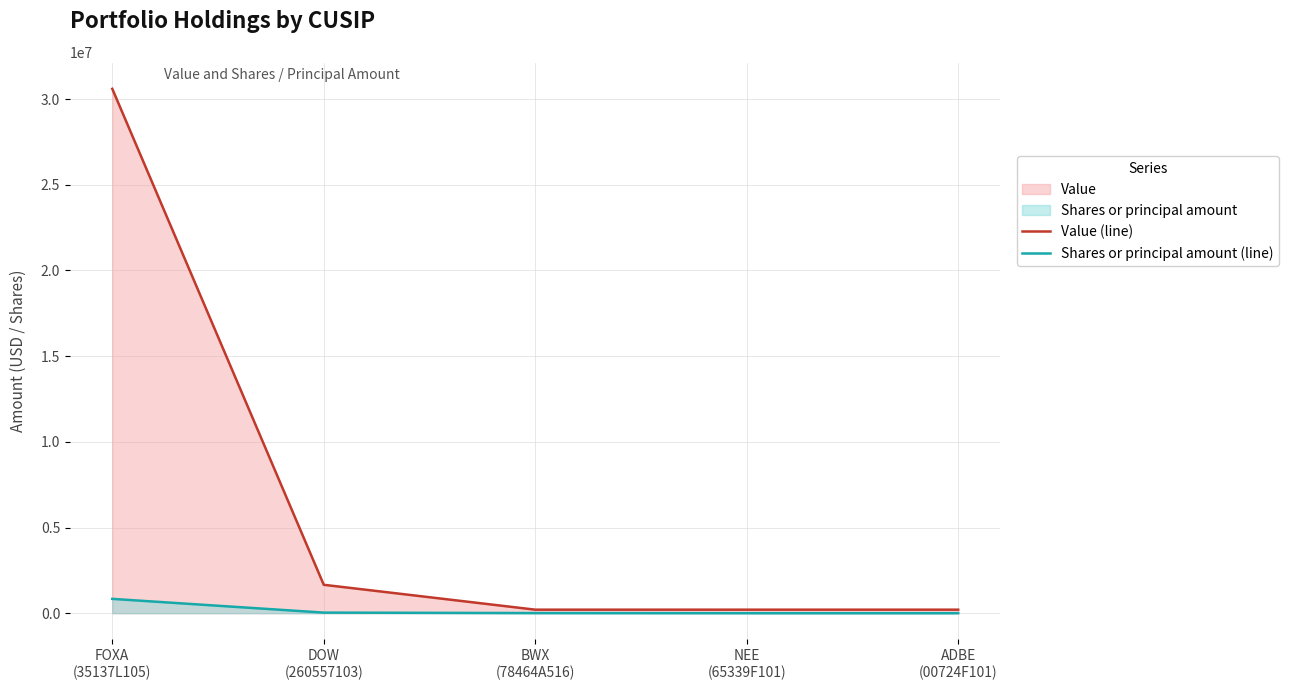

True or false: Shares or principal amount (line) has a value of 7090 at BWX
(78464A516).

True